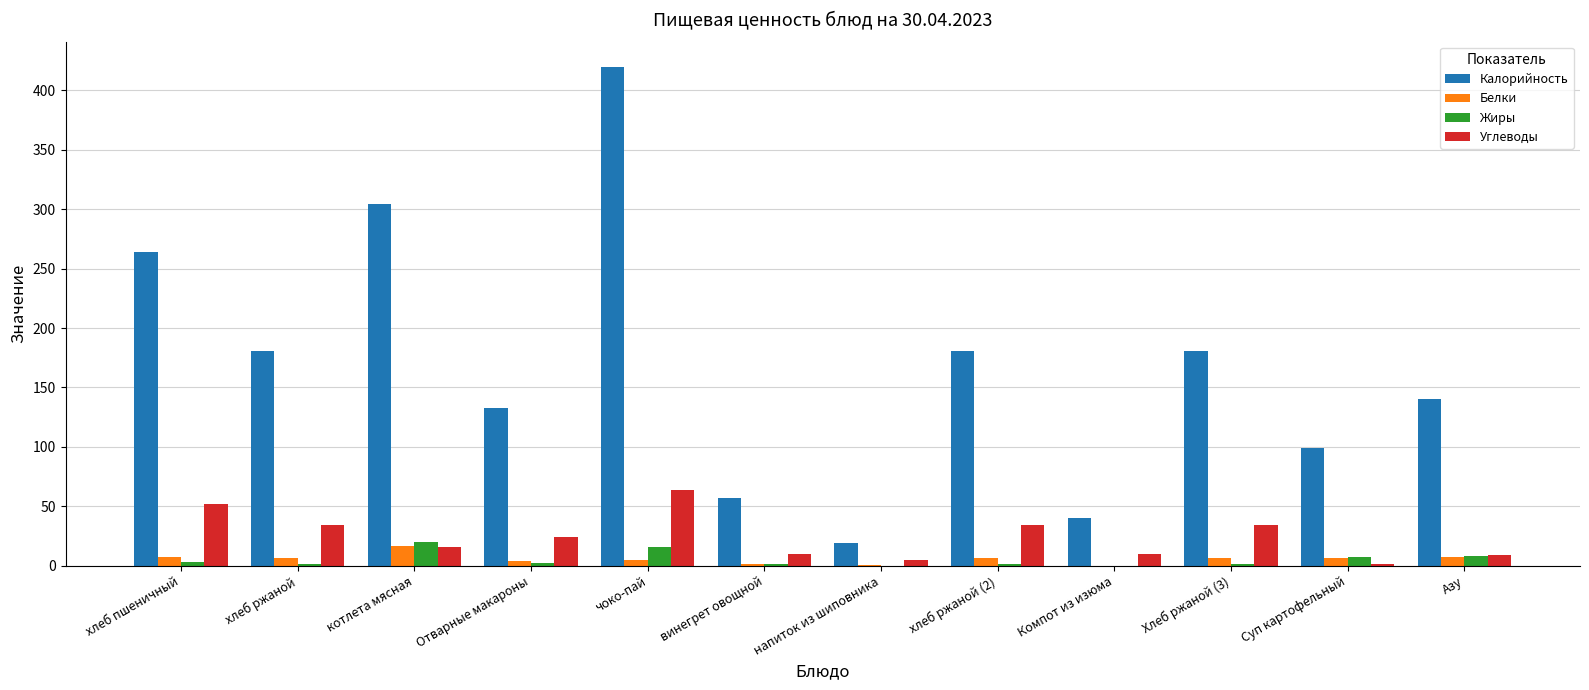

How many categories are shown in the chart?

12